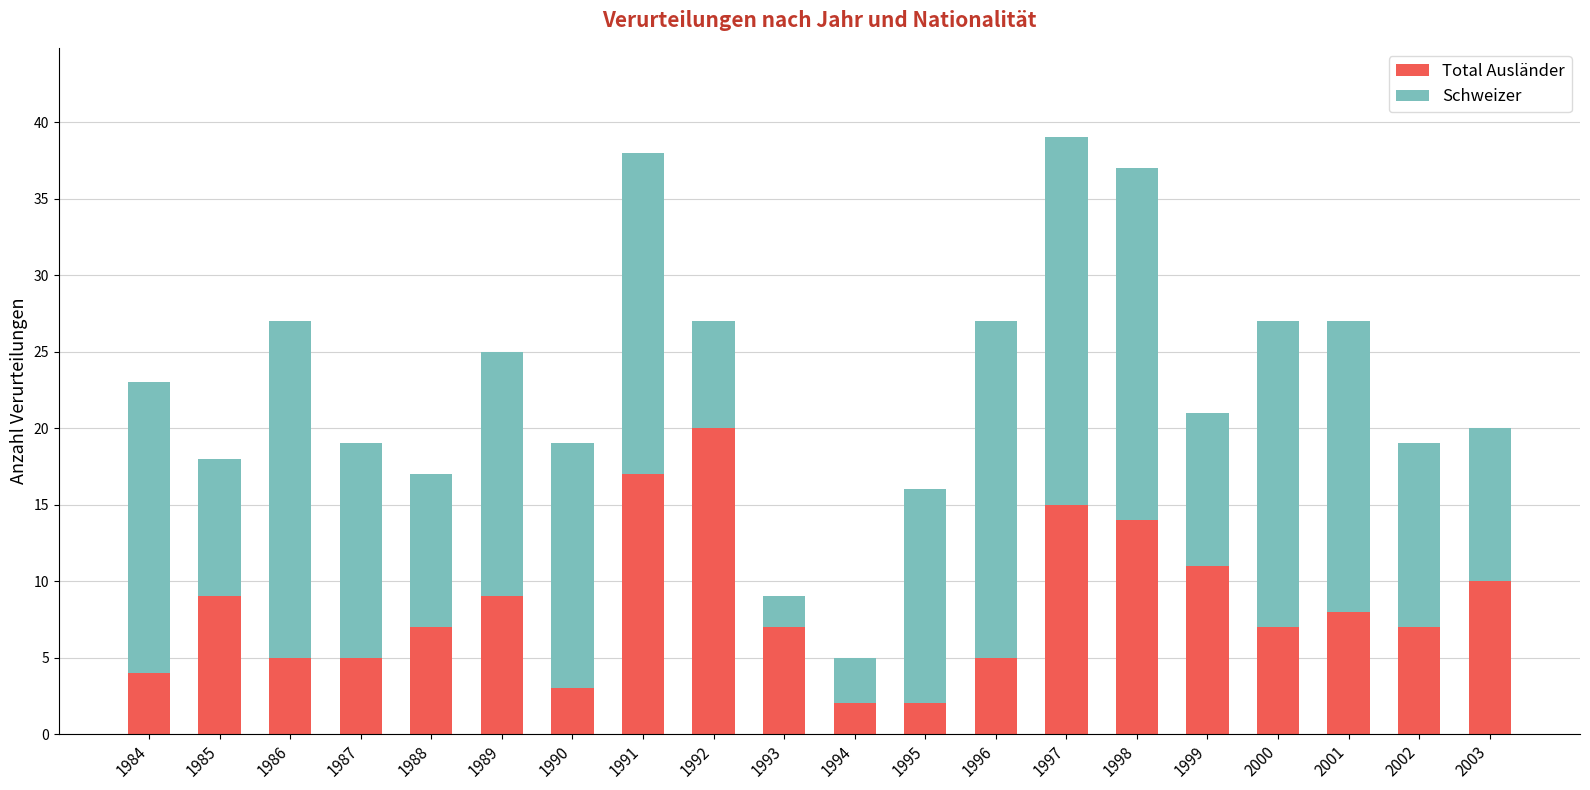

What is the total value across all series at 1991?

38